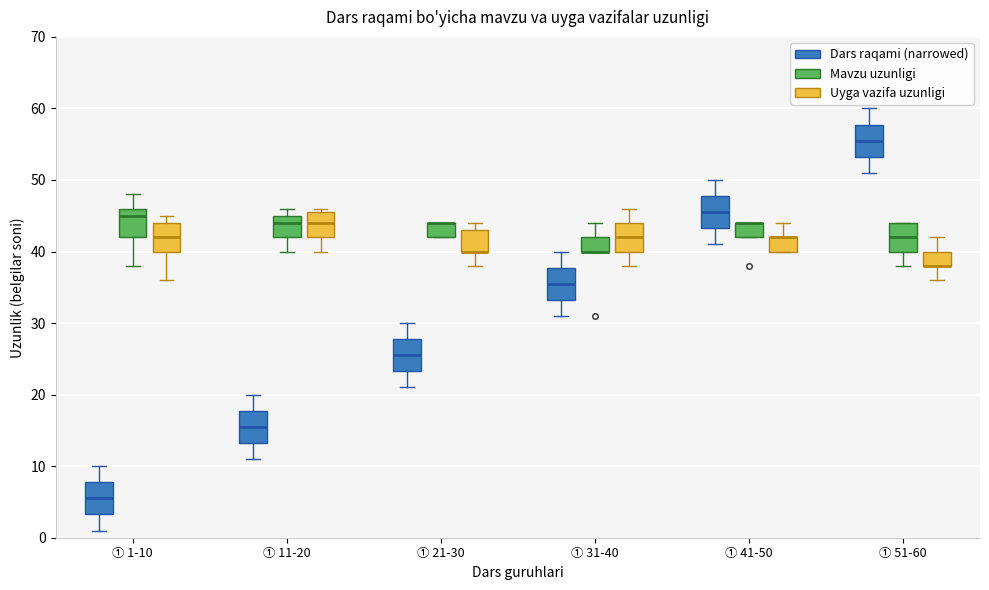

Reading left to right, read every box against the y-axis: the position of its median line, the range the box covers, and the ends of its whiskers. The values are not printed on the chart, so give them approximately, as read against the axis.

① 1-10 (Dars raqami (narrowed)): median 6, box 3 to 8, whiskers 1 to 10
① 1-10 (Mavzu uzunligi): median 45, box 42 to 46, whiskers 38 to 48
① 1-10 (Uyga vazifa uzunligi): median 42, box 40 to 44, whiskers 36 to 45
① 11-20 (Dars raqami (narrowed)): median 16, box 13 to 18, whiskers 11 to 20
① 11-20 (Mavzu uzunligi): median 44, box 42 to 45, whiskers 40 to 46
① 11-20 (Uyga vazifa uzunligi): median 44, box 42 to 46, whiskers 40 to 46 (just above the box's upper edge)
① 21-30 (Dars raqami (narrowed)): median 26, box 23 to 28, whiskers 21 to 30
① 21-30 (Mavzu uzunligi): median 44 (drawn on the box's upper edge), box 42 to 44, whiskers 42 to 44
① 21-30 (Uyga vazifa uzunligi): median 40 (drawn on the box's lower edge), box 40 to 43, whiskers 38 to 44
① 31-40 (Dars raqami (narrowed)): median 36, box 33 to 38, whiskers 31 to 40
① 31-40 (Mavzu uzunligi): median 40 (drawn on the box's lower edge), box 40 to 42, whiskers 40 to 44
① 31-40 (Uyga vazifa uzunligi): median 42, box 40 to 44, whiskers 38 to 46
① 41-50 (Dars raqami (narrowed)): median 46, box 43 to 48, whiskers 41 to 50
① 41-50 (Mavzu uzunligi): median 44 (drawn on the box's upper edge), box 42 to 44, whiskers 42 to 44
① 41-50 (Uyga vazifa uzunligi): median 42 (drawn on the box's upper edge), box 40 to 42, whiskers 40 to 44
① 51-60 (Dars raqami (narrowed)): median 56, box 53 to 58, whiskers 51 to 60
① 51-60 (Mavzu uzunligi): median 42, box 40 to 44, whiskers 38 to 44
① 51-60 (Uyga vazifa uzunligi): median 38 (drawn on the box's lower edge), box 38 to 40, whiskers 36 to 42